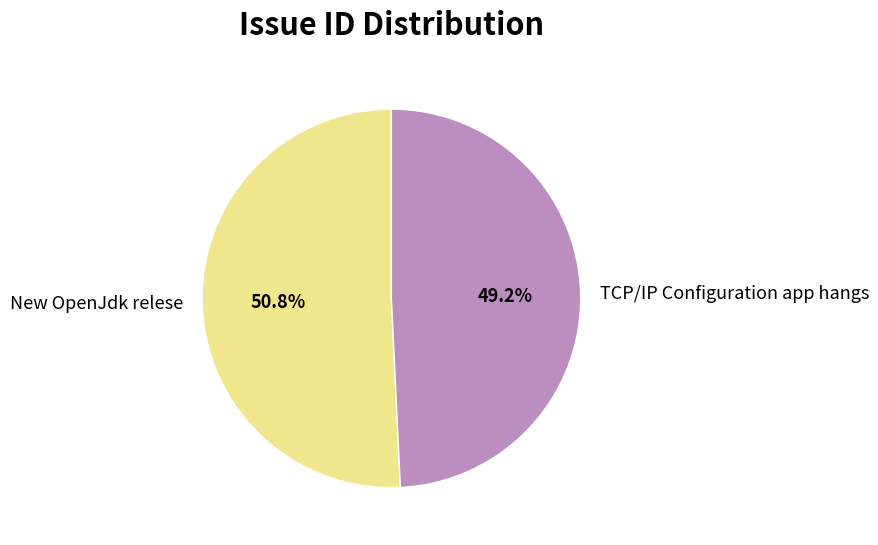

What is the majority slice?

New OpenJdk relese